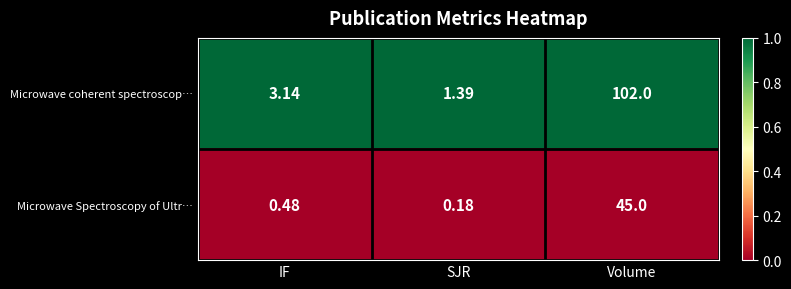

Count the number of data series in this chart.

2